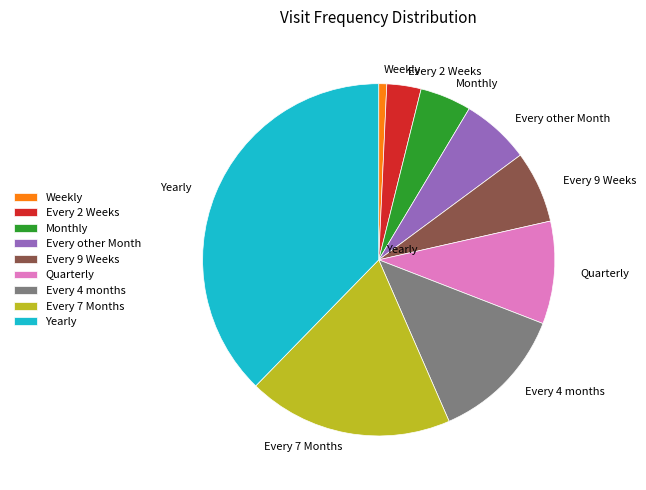

What is the ratio of the value at Every 2 Weeks to the value at Monthly?

0.7